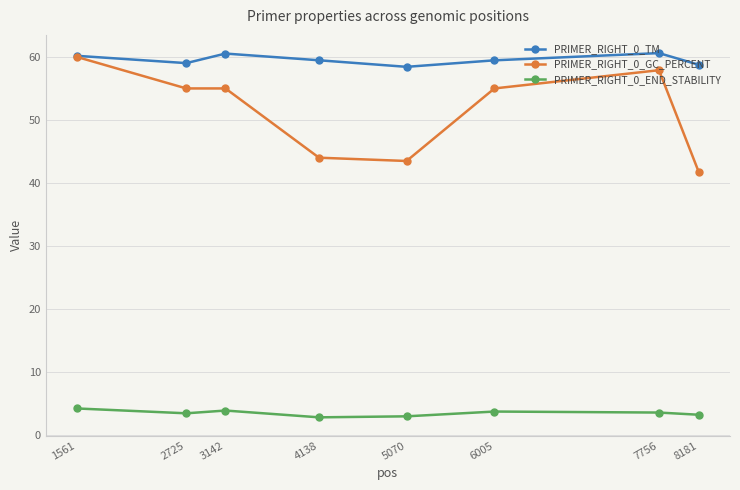

What are all the series names shown in the legend?

PRIMER_RIGHT_0_TM, PRIMER_RIGHT_0_GC_PERCENT, PRIMER_RIGHT_0_END_STABILITY